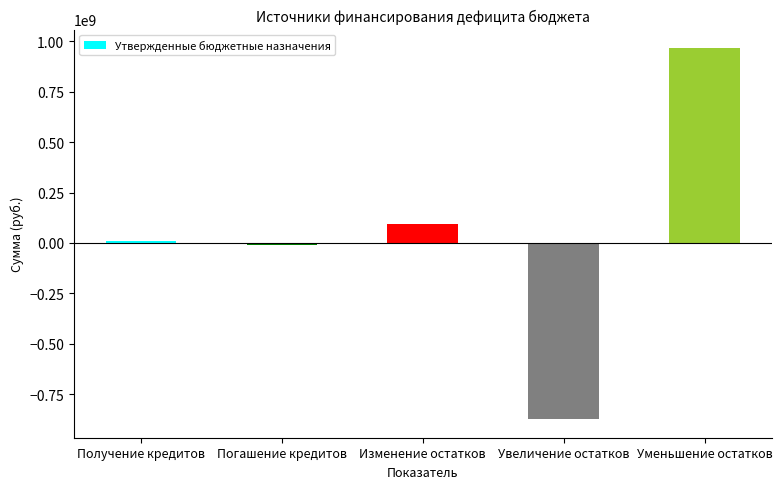

How many values are below 11000000?

2